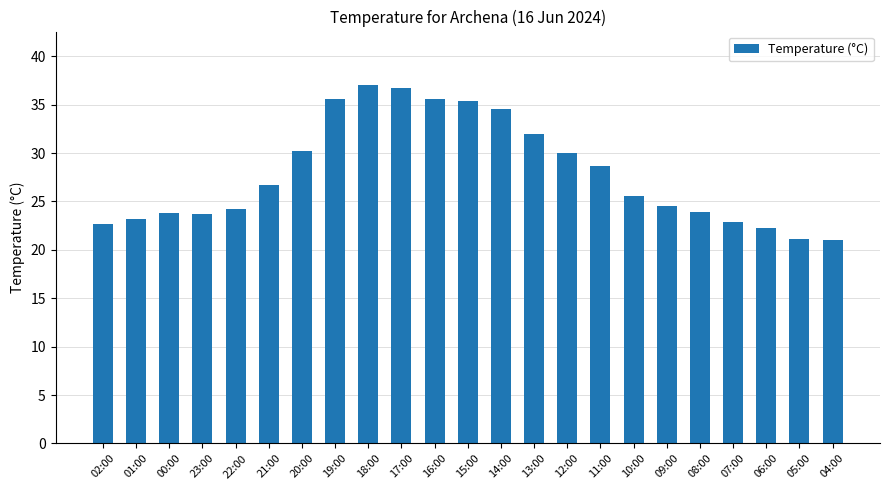

Read the value at 18:00.

37.0